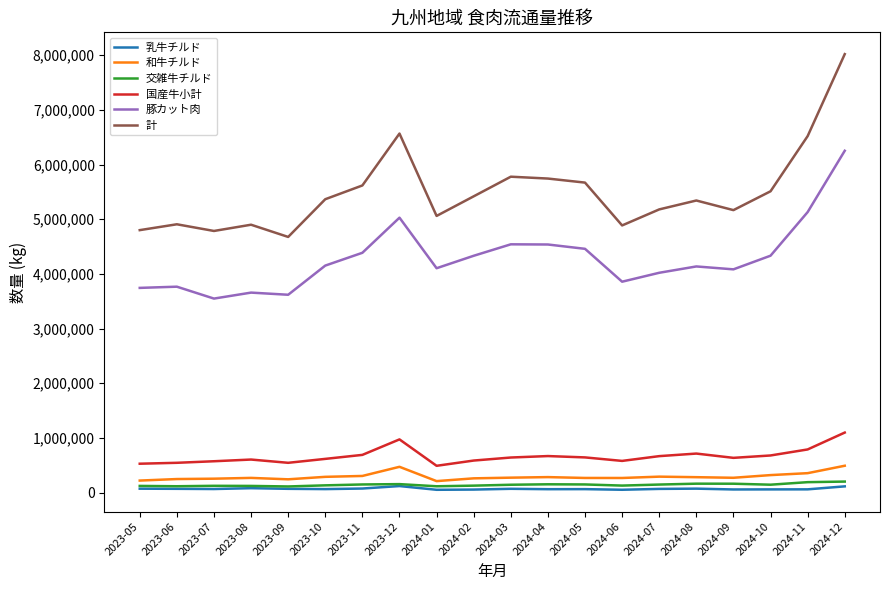

Which category has the highest value across all series?

2024-12